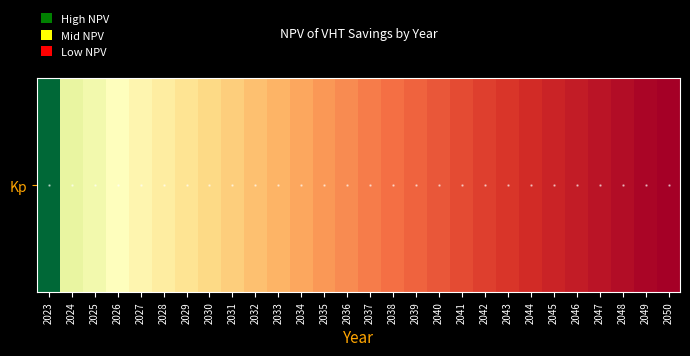

What is the maximum value shown in the chart?

1.6